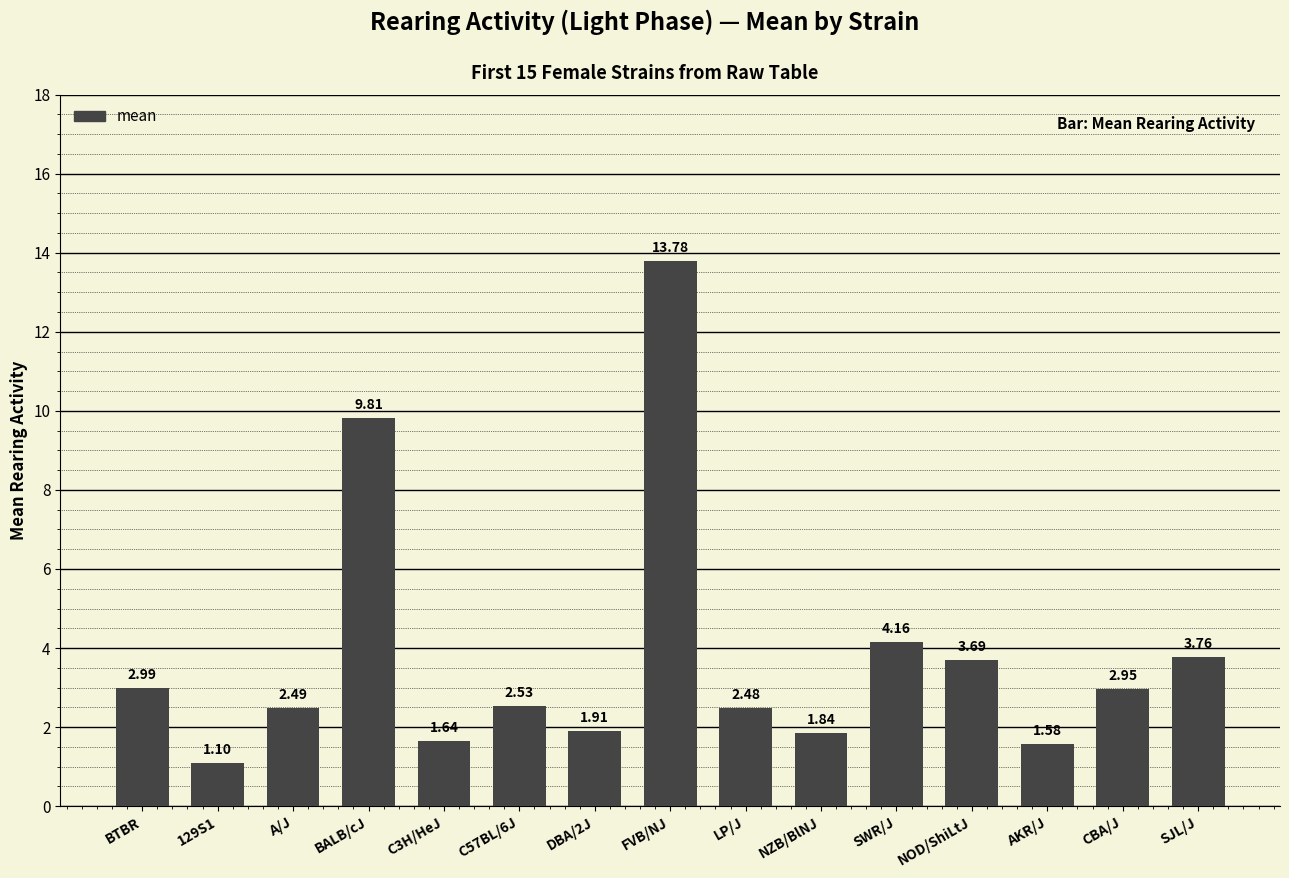

List the labels in order of value, smallest first.

129S1, AKR/J, C3H/HeJ, NZB/BlNJ, DBA/2J, LP/J, A/J, C57BL/6J, CBA/J, BTBR, NOD/ShiLtJ, SJL/J, SWR/J, BALB/cJ, FVB/NJ